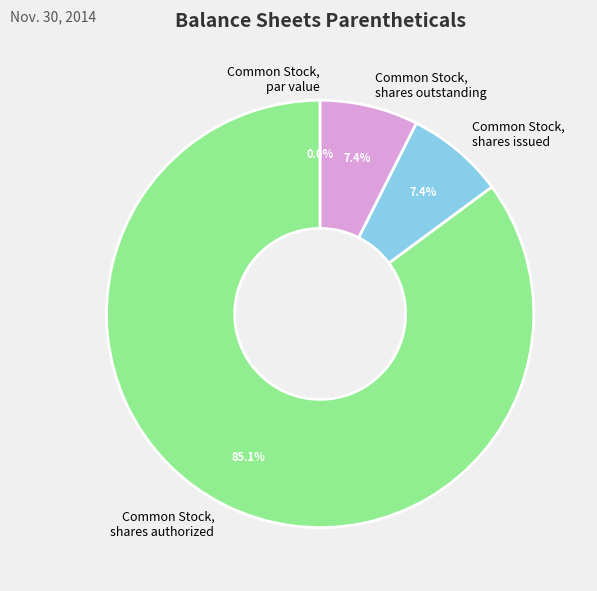

How many slices are in this pie chart?

4